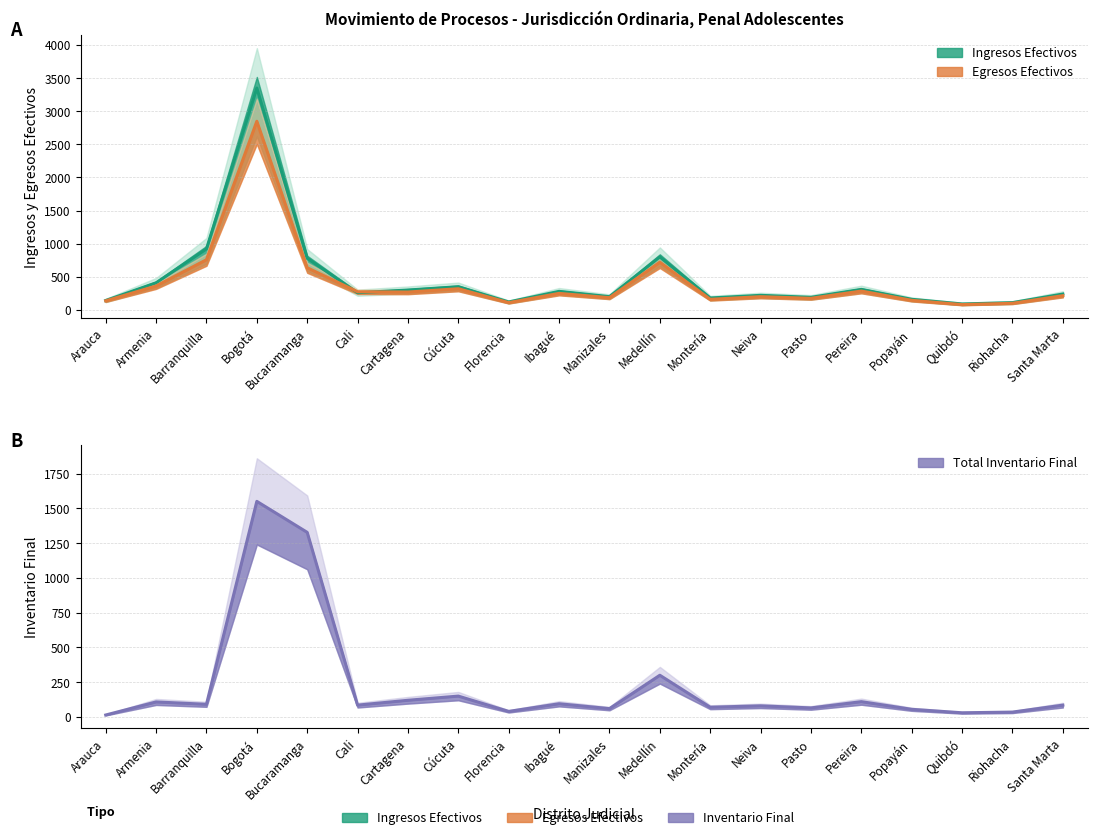

After their last crossing, which series has the higher values: EGRESOS EFECTIVOS or TOTAL INVENTARIO FINAL?

EGRESOS EFECTIVOS